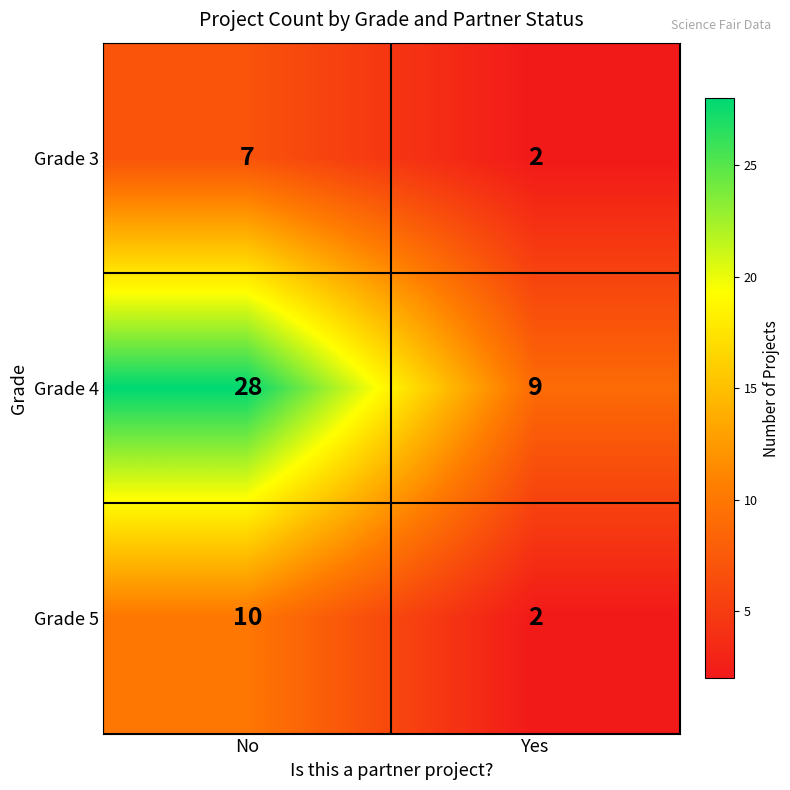

What is the sum of all Grade 5 values?

12